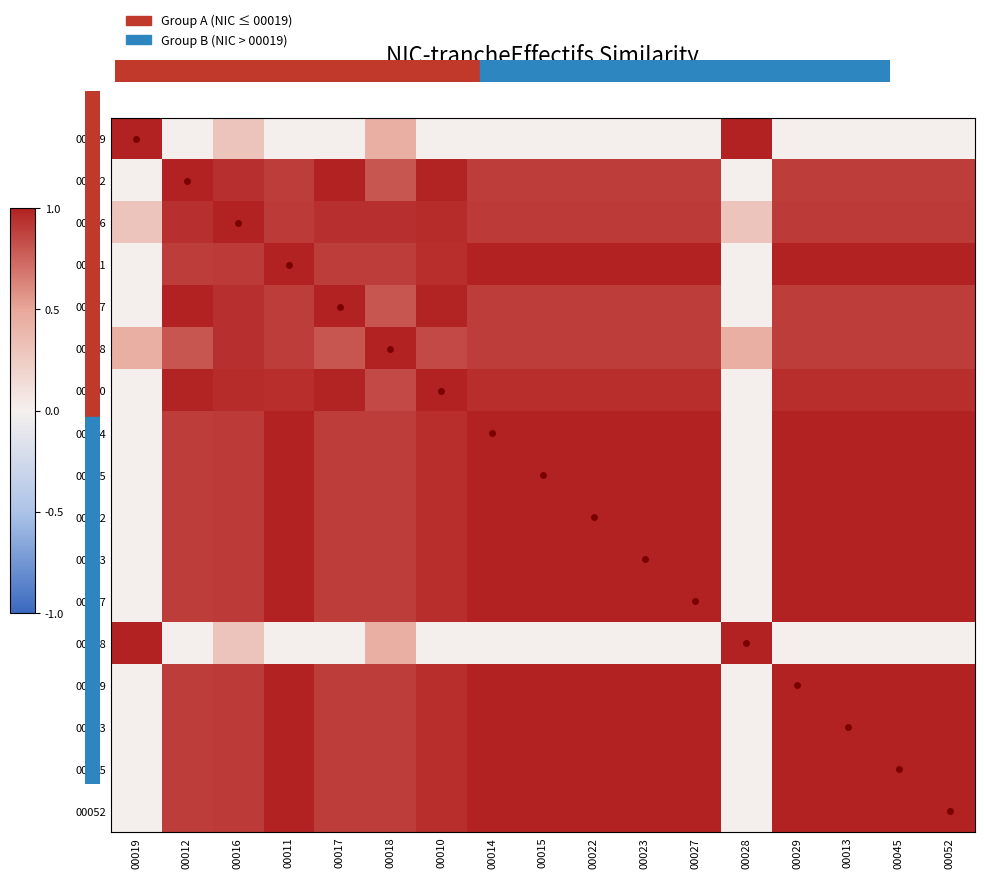

Reading left to right, extract all data points from this chart.

00019: 00019=1.0	00012=0.0	00016=0.3	00011=0.0	00017=0.0	00018=0.4	00010=0.0	00014=0.0	00015=0.0	00022=0.0	00023=0.0	00027=0.0	00028=1.0	00029=0.0	00013=0.0	00045=0.0	00052=0.0
00012: 00019=0.0	00012=1.0	00016=0.9	00011=0.9	00017=1.0	00018=0.8	00010=1.0	00014=0.9	00015=0.9	00022=0.9	00023=0.9	00027=0.9	00028=0.0	00029=0.9	00013=0.9	00045=0.9	00052=0.9
00016: 00019=0.3	00012=0.9	00016=1.0	00011=0.9	00017=0.9	00018=0.9	00010=1.0	00014=0.9	00015=0.9	00022=0.9	00023=0.9	00027=0.9	00028=0.3	00029=0.9	00013=0.9	00045=0.9	00052=0.9
00011: 00019=0.0	00012=0.9	00016=0.9	00011=1.0	00017=0.9	00018=0.9	00010=0.9	00014=1.0	00015=1.0	00022=1.0	00023=1.0	00027=1.0	00028=0.0	00029=1.0	00013=1.0	00045=1.0	00052=1.0
00017: 00019=0.0	00012=1.0	00016=0.9	00011=0.9	00017=1.0	00018=0.8	00010=1.0	00014=0.9	00015=0.9	00022=0.9	00023=0.9	00027=0.9	00028=0.0	00029=0.9	00013=0.9	00045=0.9	00052=0.9
00018: 00019=0.4	00012=0.8	00016=0.9	00011=0.9	00017=0.8	00018=1.0	00010=0.8	00014=0.9	00015=0.9	00022=0.9	00023=0.9	00027=0.9	00028=0.4	00029=0.9	00013=0.9	00045=0.9	00052=0.9
00010: 00019=0.0	00012=1.0	00016=1.0	00011=0.9	00017=1.0	00018=0.8	00010=1.0	00014=0.9	00015=0.9	00022=0.9	00023=0.9	00027=0.9	00028=0.0	00029=0.9	00013=0.9	00045=0.9	00052=0.9
00014: 00019=0.0	00012=0.9	00016=0.9	00011=1.0	00017=0.9	00018=0.9	00010=0.9	00014=1.0	00015=1.0	00022=1.0	00023=1.0	00027=1.0	00028=0.0	00029=1.0	00013=1.0	00045=1.0	00052=1.0
00015: 00019=0.0	00012=0.9	00016=0.9	00011=1.0	00017=0.9	00018=0.9	00010=0.9	00014=1.0	00015=1.0	00022=1.0	00023=1.0	00027=1.0	00028=0.0	00029=1.0	00013=1.0	00045=1.0	00052=1.0
00022: 00019=0.0	00012=0.9	00016=0.9	00011=1.0	00017=0.9	00018=0.9	00010=0.9	00014=1.0	00015=1.0	00022=1.0	00023=1.0	00027=1.0	00028=0.0	00029=1.0	00013=1.0	00045=1.0	00052=1.0
00023: 00019=0.0	00012=0.9	00016=0.9	00011=1.0	00017=0.9	00018=0.9	00010=0.9	00014=1.0	00015=1.0	00022=1.0	00023=1.0	00027=1.0	00028=0.0	00029=1.0	00013=1.0	00045=1.0	00052=1.0
00027: 00019=0.0	00012=0.9	00016=0.9	00011=1.0	00017=0.9	00018=0.9	00010=0.9	00014=1.0	00015=1.0	00022=1.0	00023=1.0	00027=1.0	00028=0.0	00029=1.0	00013=1.0	00045=1.0	00052=1.0
00028: 00019=1.0	00012=0.0	00016=0.3	00011=0.0	00017=0.0	00018=0.4	00010=0.0	00014=0.0	00015=0.0	00022=0.0	00023=0.0	00027=0.0	00028=1.0	00029=0.0	00013=0.0	00045=0.0	00052=0.0
00029: 00019=0.0	00012=0.9	00016=0.9	00011=1.0	00017=0.9	00018=0.9	00010=0.9	00014=1.0	00015=1.0	00022=1.0	00023=1.0	00027=1.0	00028=0.0	00029=1.0	00013=1.0	00045=1.0	00052=1.0
00013: 00019=0.0	00012=0.9	00016=0.9	00011=1.0	00017=0.9	00018=0.9	00010=0.9	00014=1.0	00015=1.0	00022=1.0	00023=1.0	00027=1.0	00028=0.0	00029=1.0	00013=1.0	00045=1.0	00052=1.0
00045: 00019=0.0	00012=0.9	00016=0.9	00011=1.0	00017=0.9	00018=0.9	00010=0.9	00014=1.0	00015=1.0	00022=1.0	00023=1.0	00027=1.0	00028=0.0	00029=1.0	00013=1.0	00045=1.0	00052=1.0
00052: 00019=0.0	00012=0.9	00016=0.9	00011=1.0	00017=0.9	00018=0.9	00010=0.9	00014=1.0	00015=1.0	00022=1.0	00023=1.0	00027=1.0	00028=0.0	00029=1.0	00013=1.0	00045=1.0	00052=1.0